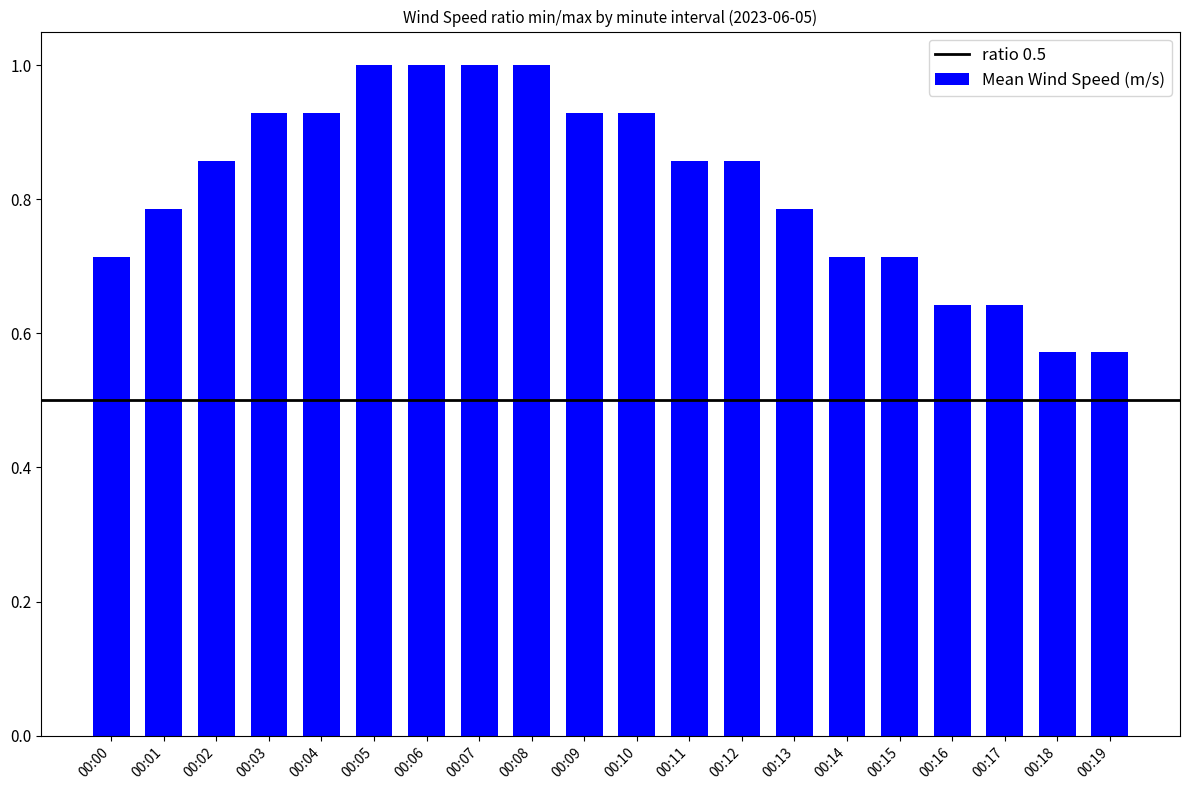

What is the greatest value displayed?

1.0